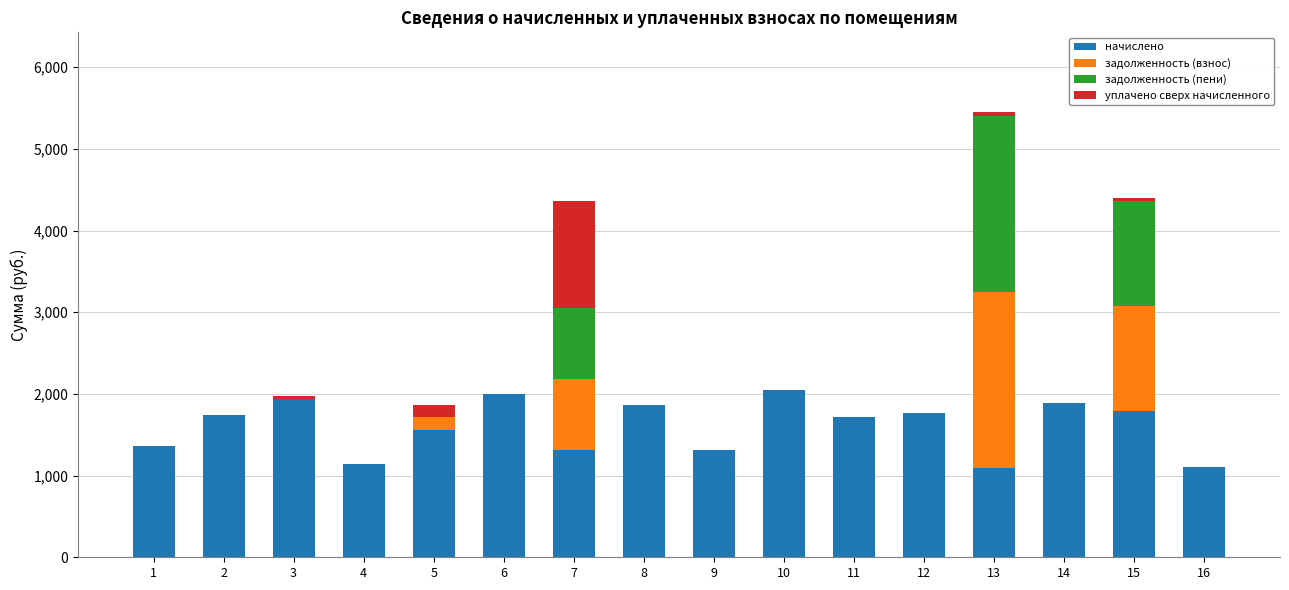

Which series changed the most between 3 and 9?

начислено